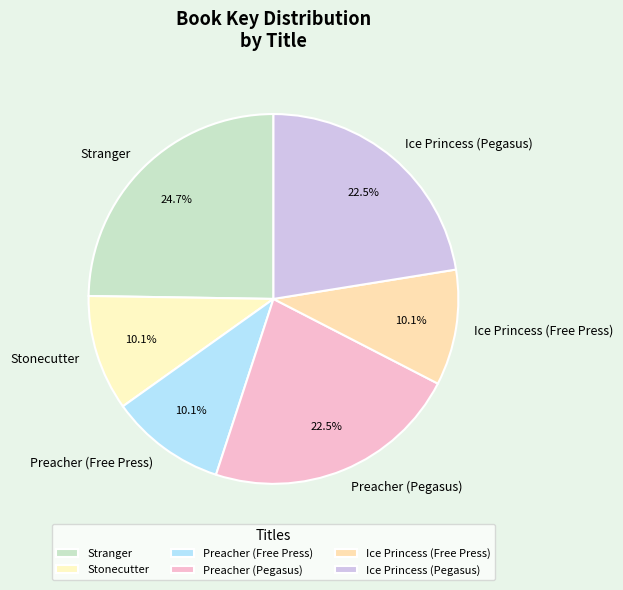

Which slice is the largest?

Stranger